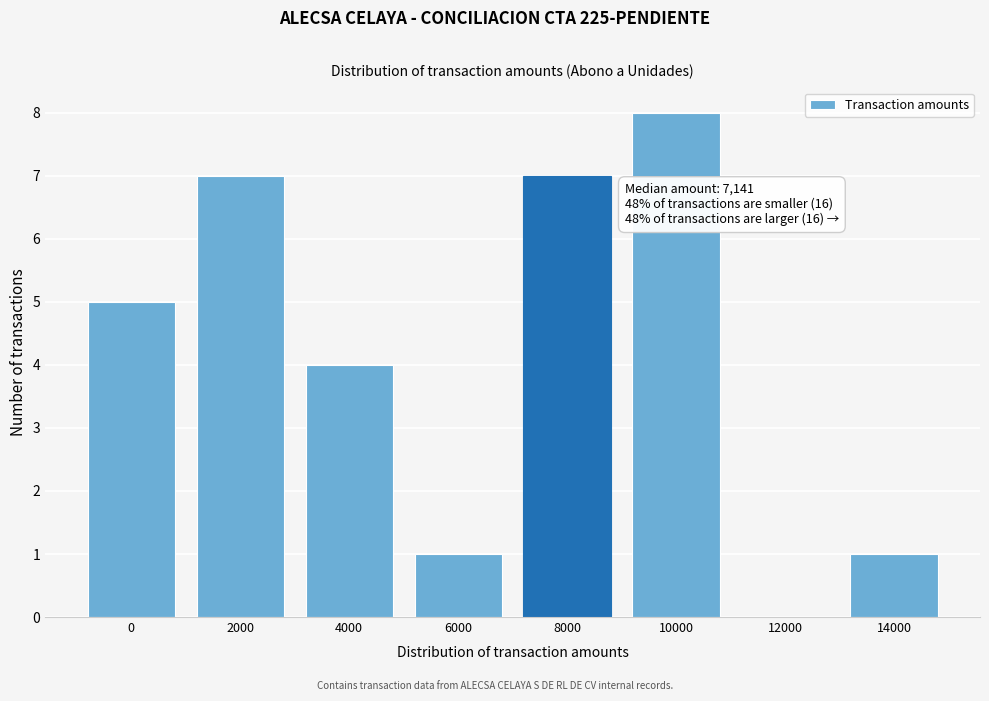

Reading left to right, transcribe all the data shown in this chart.

0=5	2000=7	4000=4	6000=1	8000=7	10000=8	12000=0	14000=1